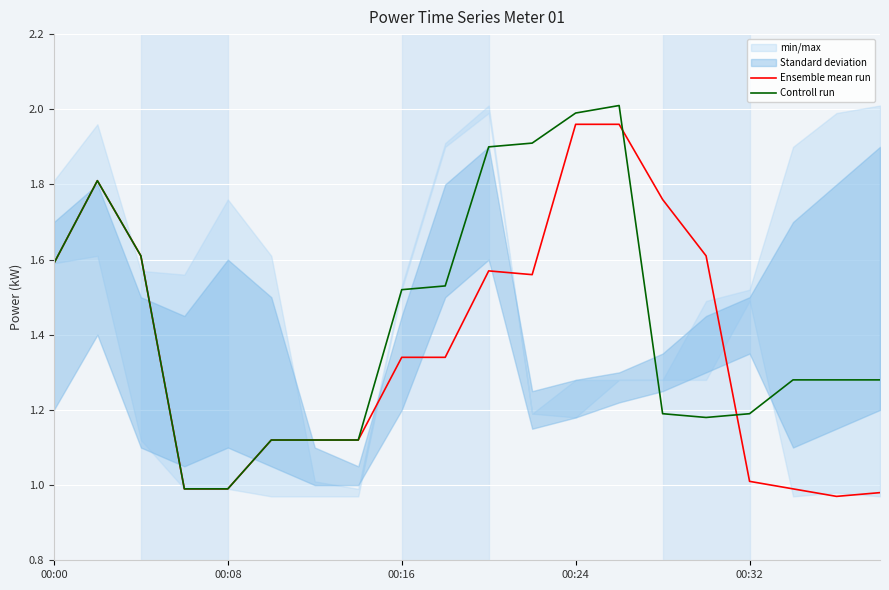

In Ensemble mean run, how many points are lower than both neighbors (excluding endpoints)?

2